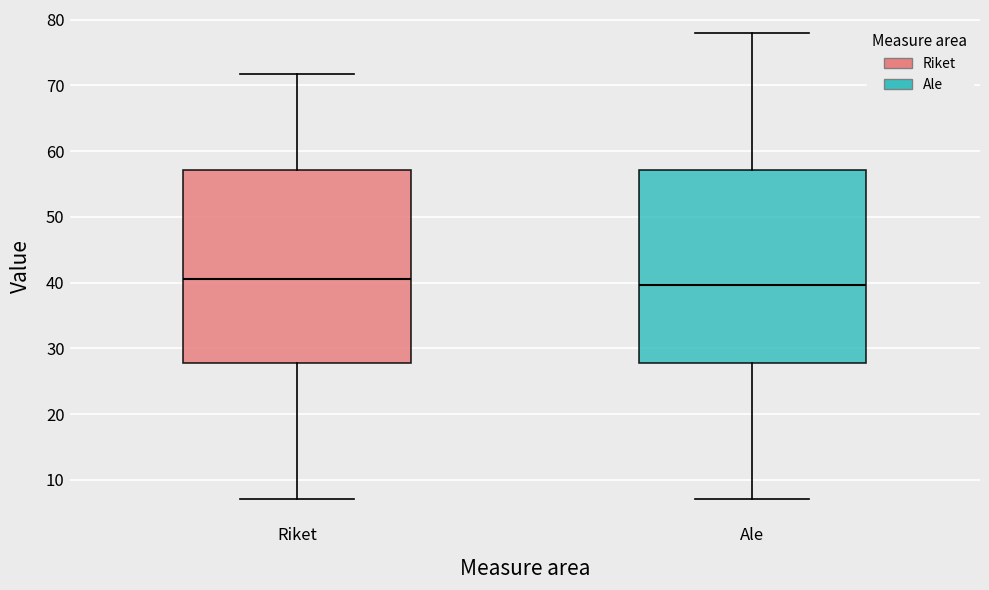

Reading left to right, read every box against the y-axis: the position of its median line, the range the box covers, and the ends of its whiskers. The values are not printed on the chart, so give them approximately, as read against the axis.

Riket: median 41, box 28 to 57, whiskers 7 to 72
Ale: median 40, box 28 to 57, whiskers 7 to 78